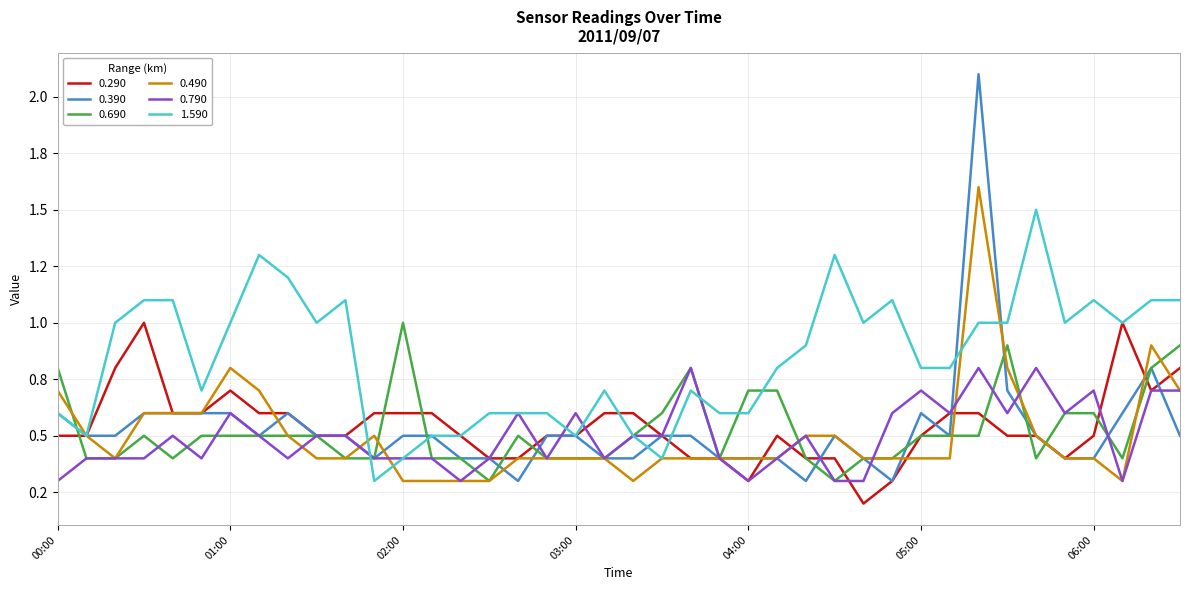

What are all the series names shown in the legend?

0.290, 0.390, 0.690, 0.490, 0.790, 1.590